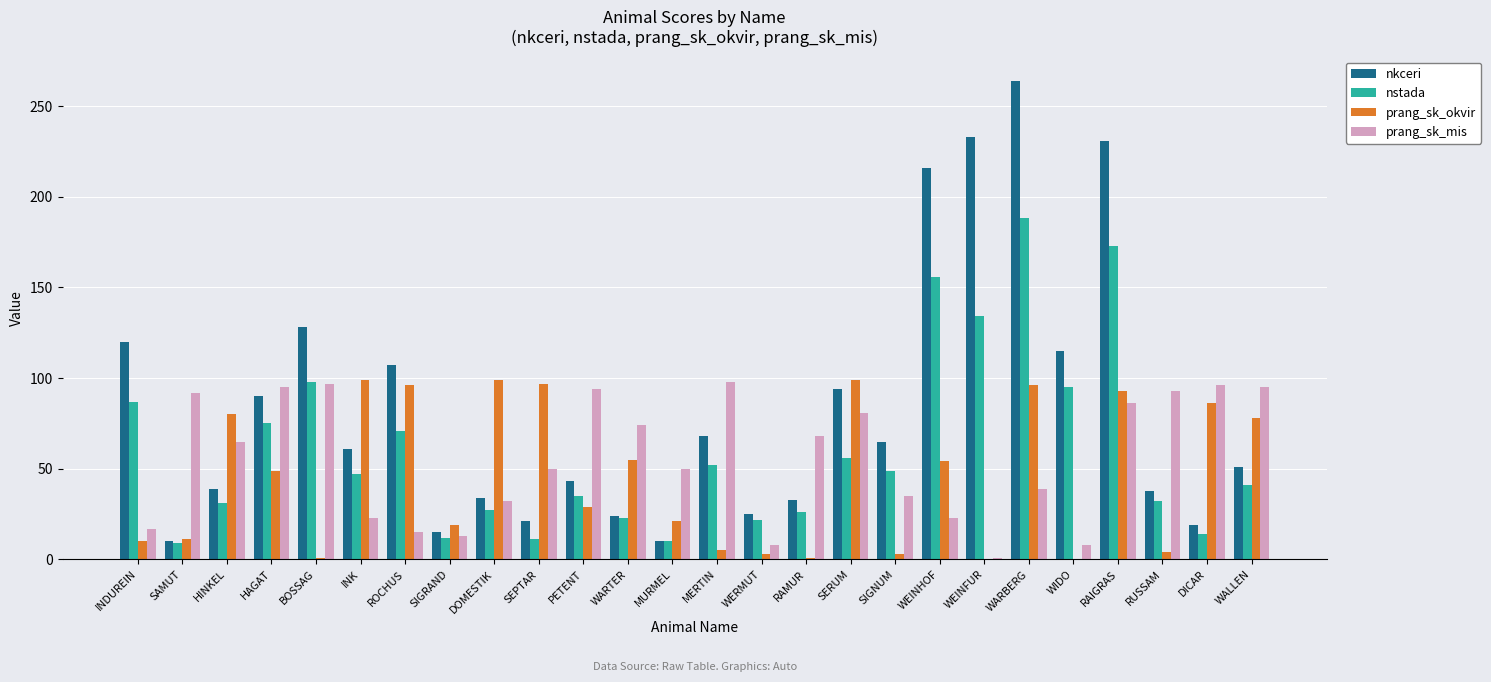

Which series changed the most between WARTER and WERMUT?

prang_sk_mis